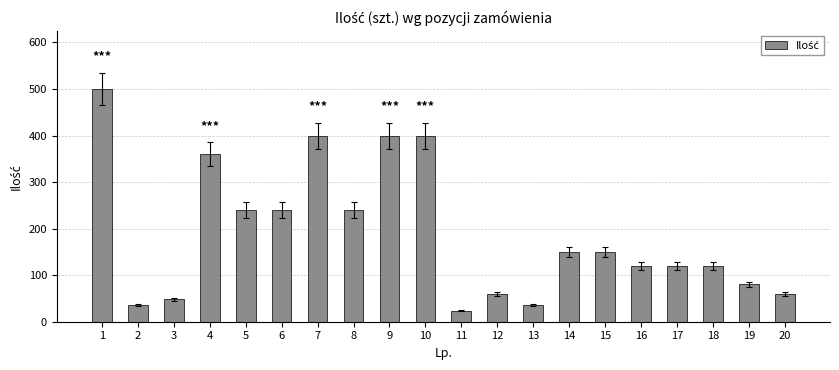

What is the sum of all values?

3784